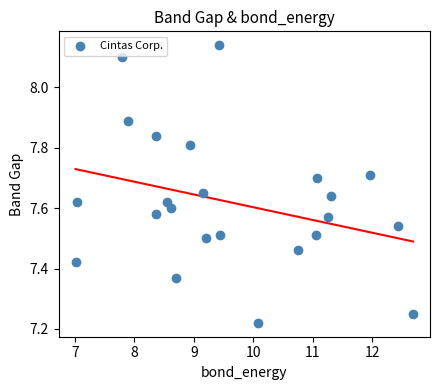

What is the range of Y values (max minus min)?

0.9